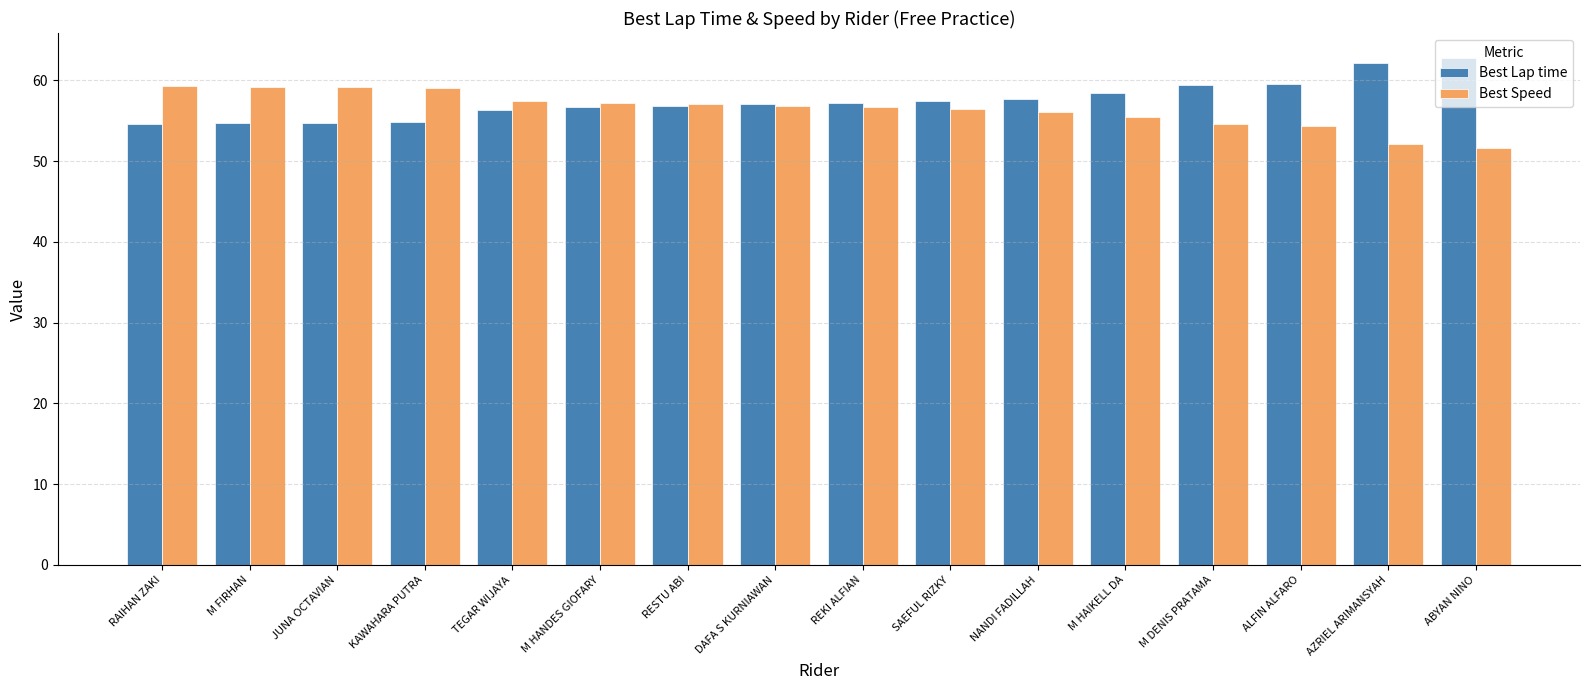

How many groups of bars are there?

16